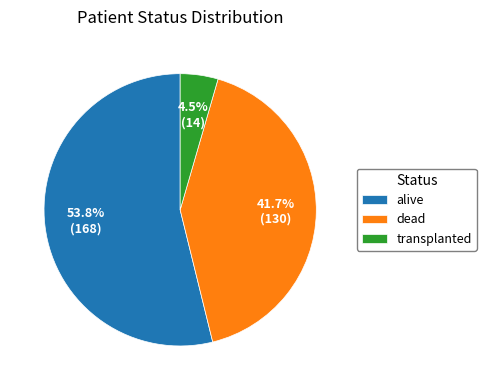

The dead slice represents 36% of the pie. True or false?

False